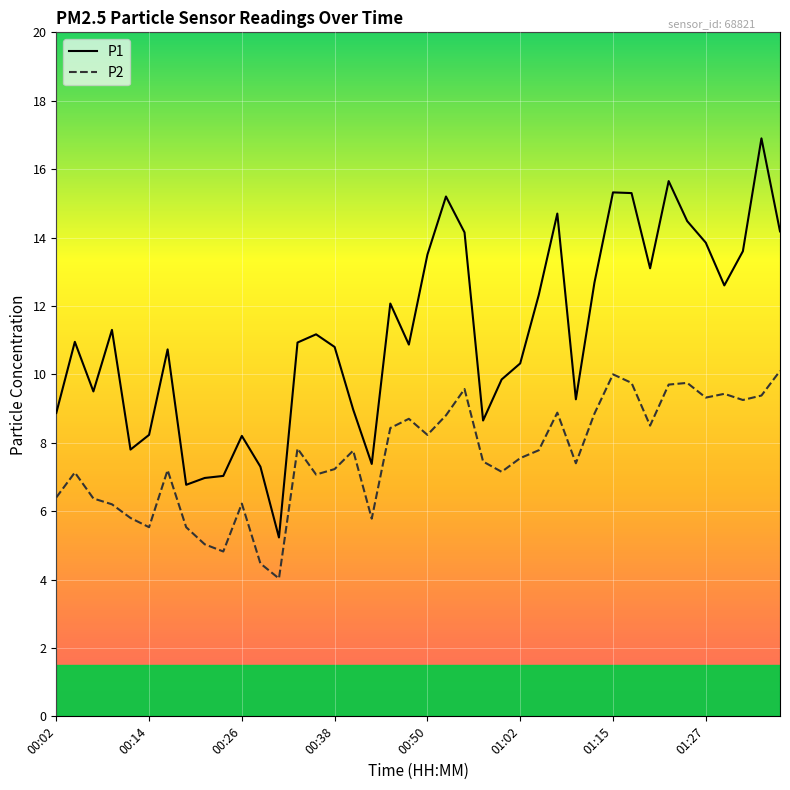

Which series has the largest total across all categories?

P1